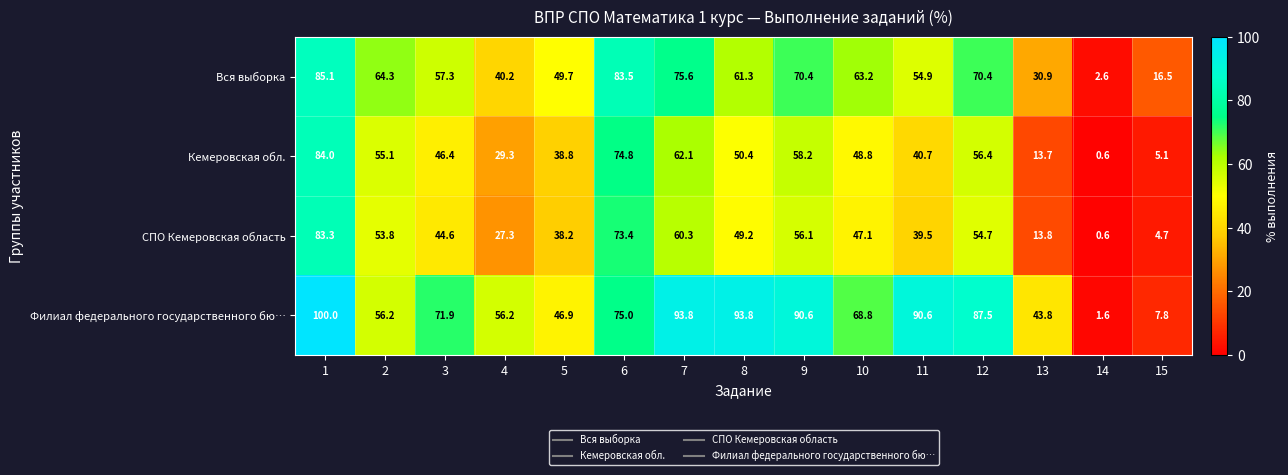

Which category has the lowest value in the Вся выборка series?

14